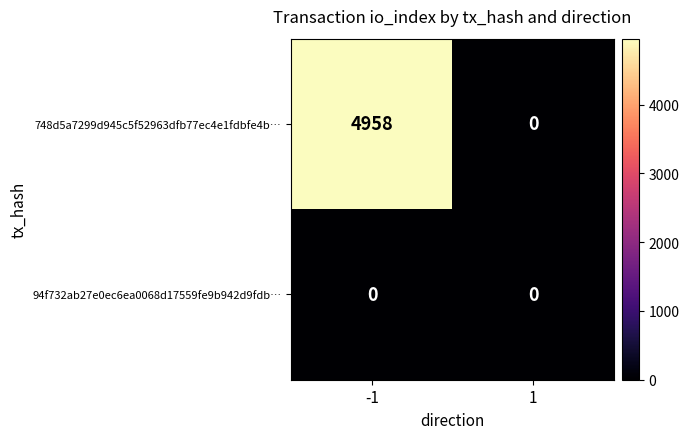

Which series has the largest range (max minus min)?

748d5a7299d945c5f52963dfb77ec4e1fdbfe4b…